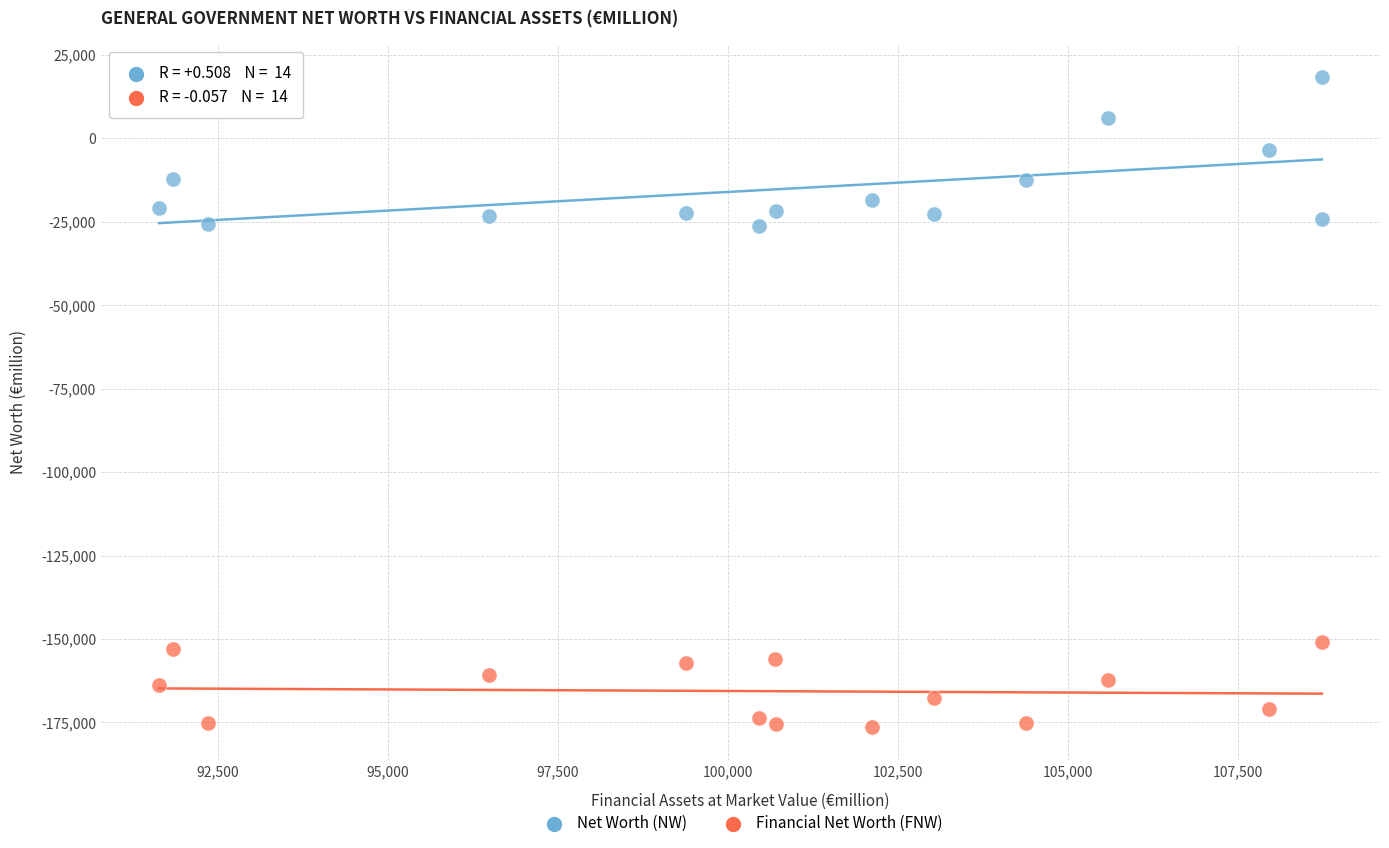

Which series contains the lowest Y value?

Financial Net Worth (FNW)